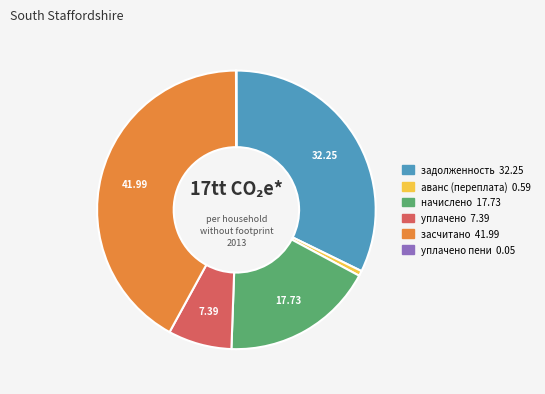

Does any single category account for the majority?

No